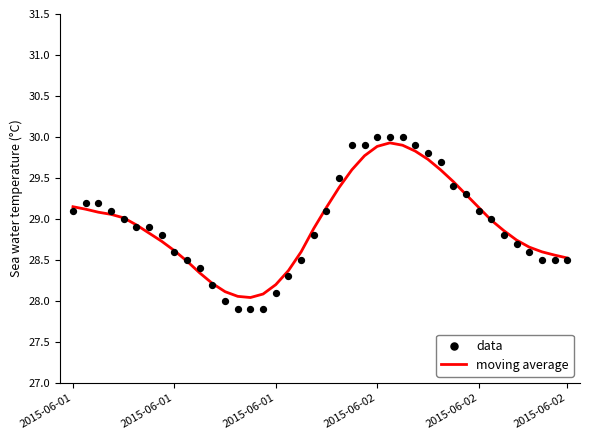

What is the total value across all series at 12?

56.1